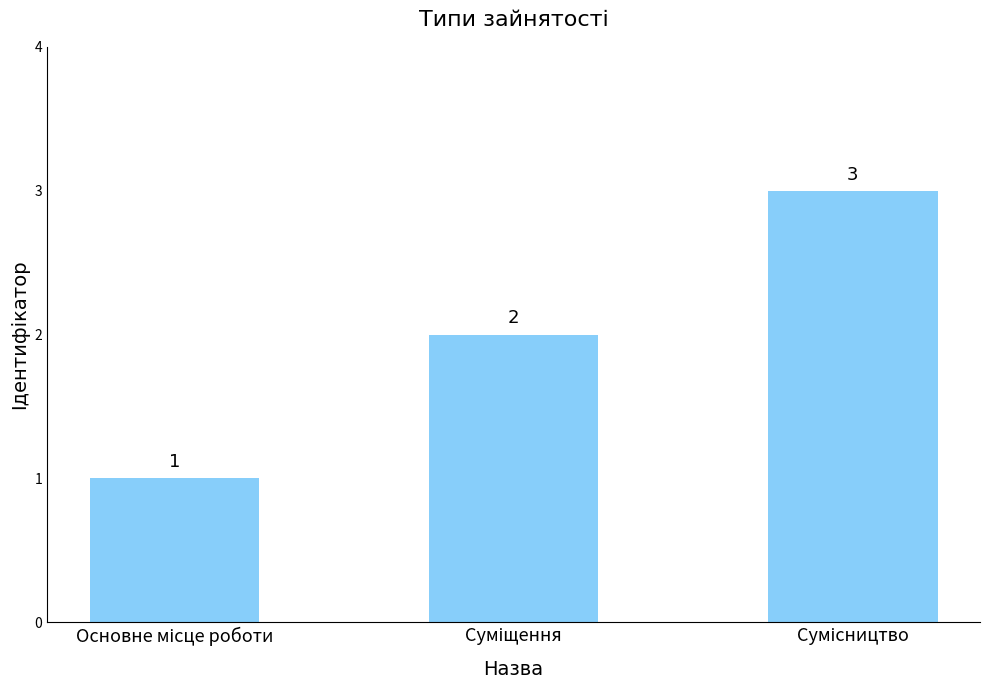

What is the greatest value displayed?

3